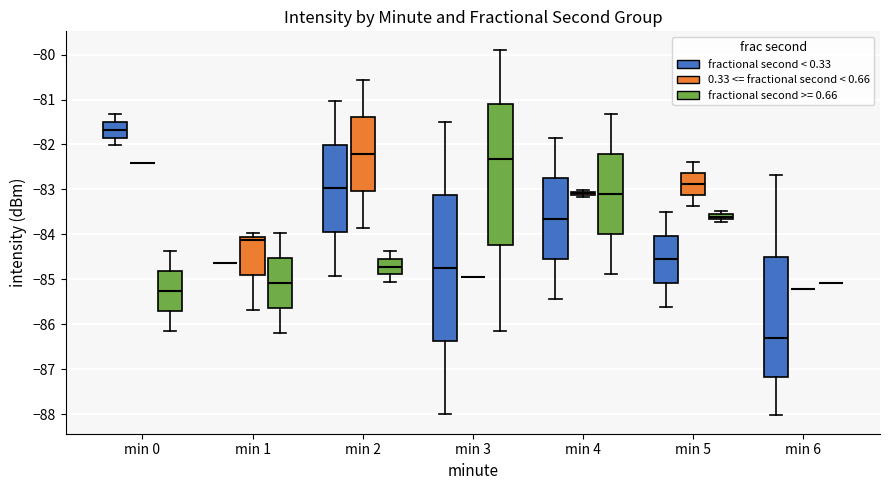

Which box is the tallest, from its lower edge to its upper edge?

min 3 (fractional second < 0.33)